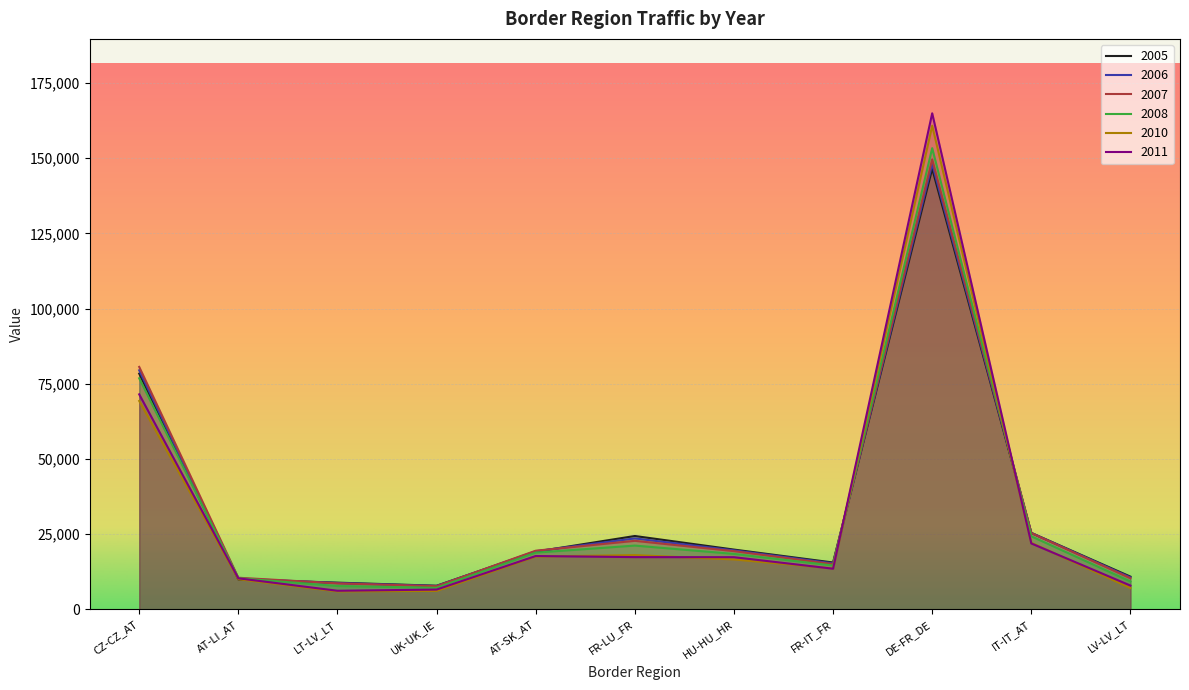

What are all the series names shown in the legend?

2005, 2006, 2007, 2008, 2010, 2011